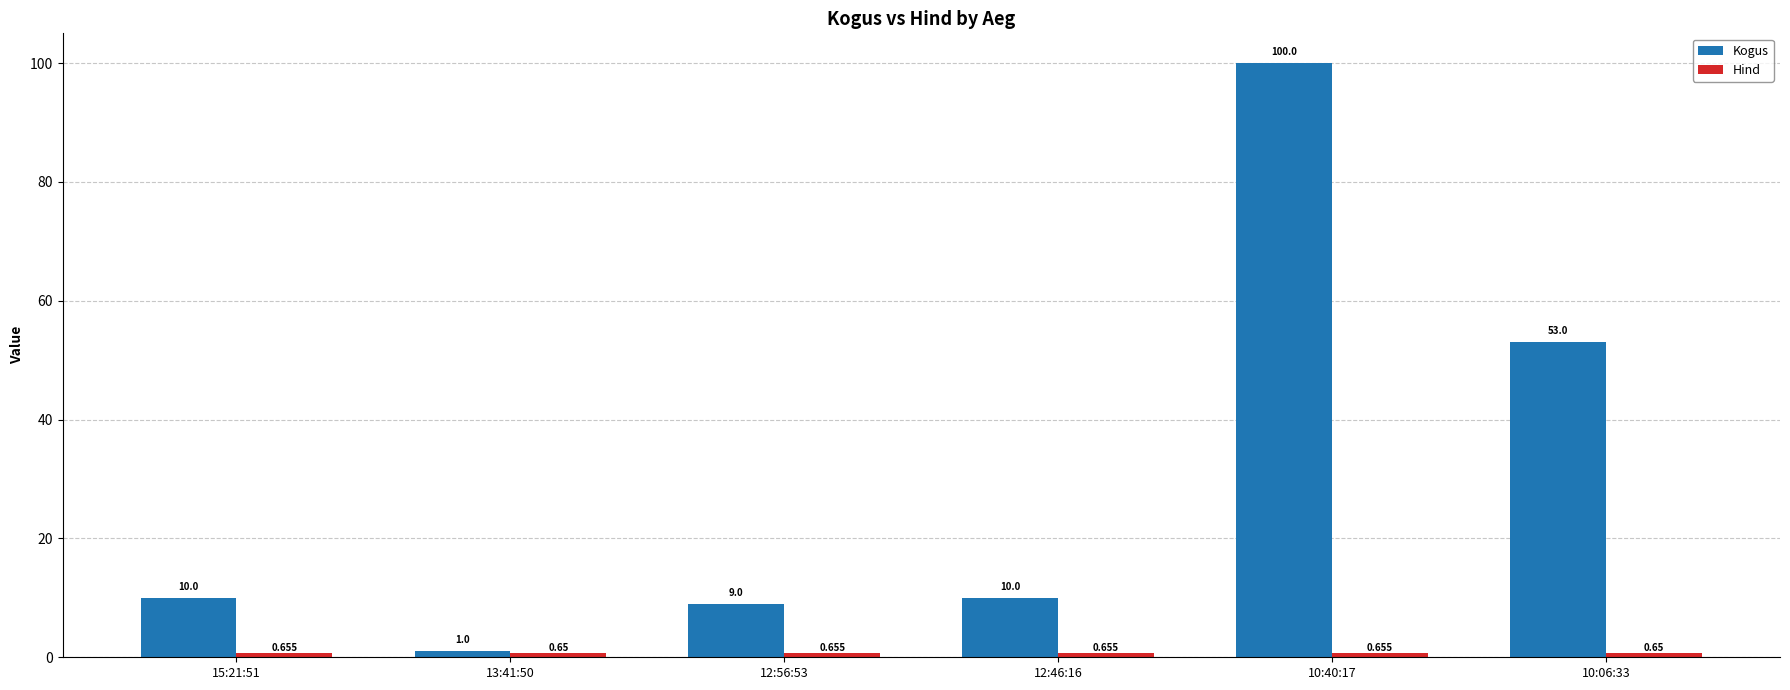

What is the sum of all Kogus values?

183.0